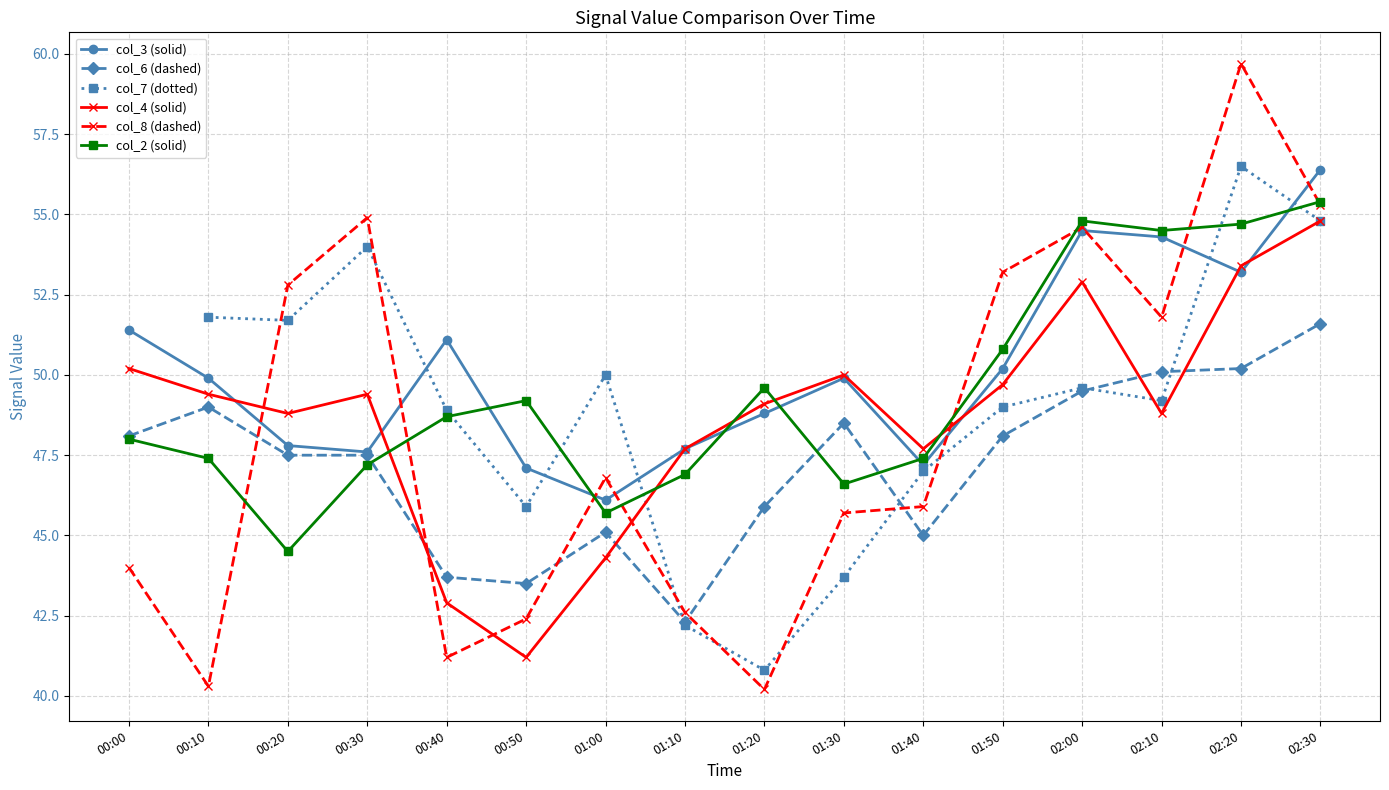

The value of col_8 (dashed) at 00:50 is 42.4. True or false?

True